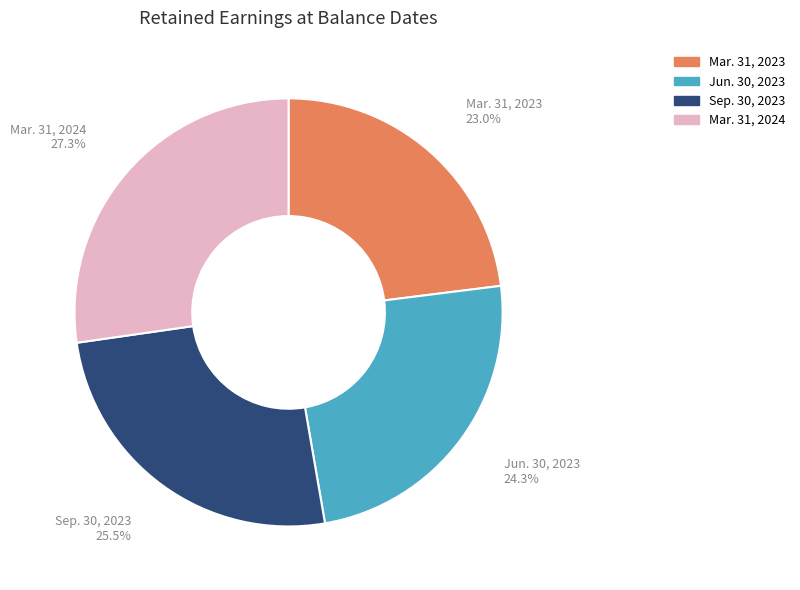

Count the number of slices in the pie.

4